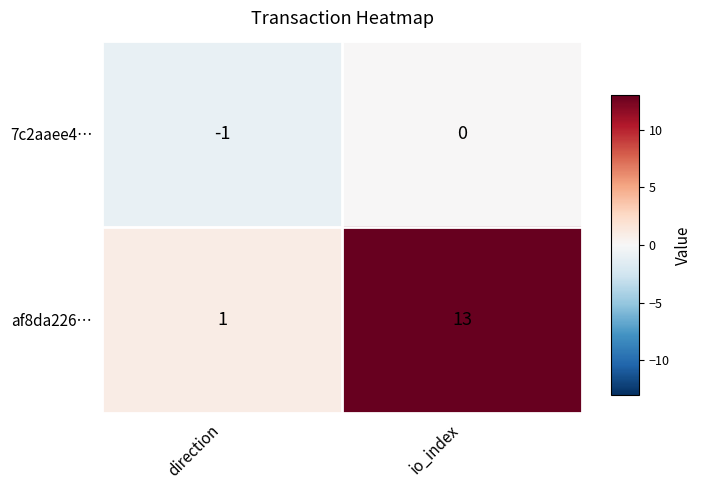

Rank the series by their average value, from lowest to highest.

7c2aaee4…, af8da226…